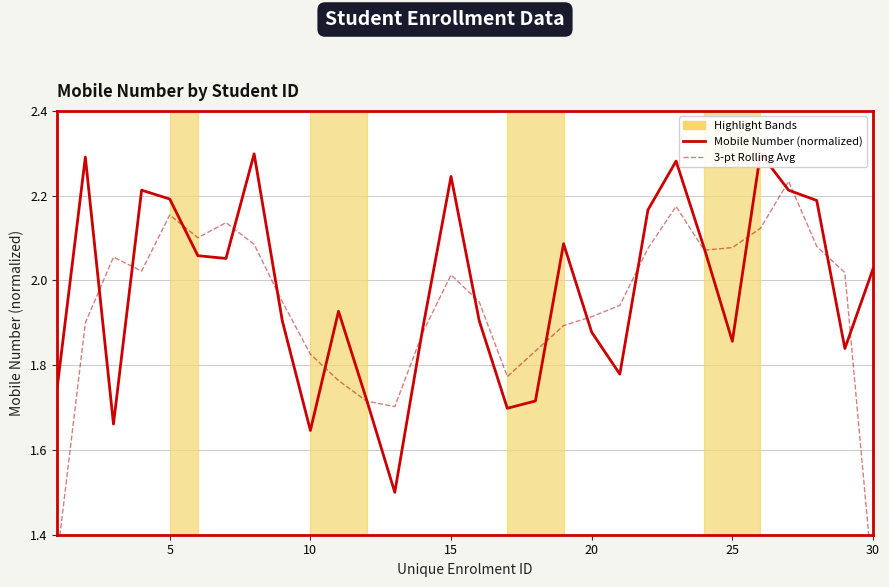

At how many categories does at least one series exceed 1?

30